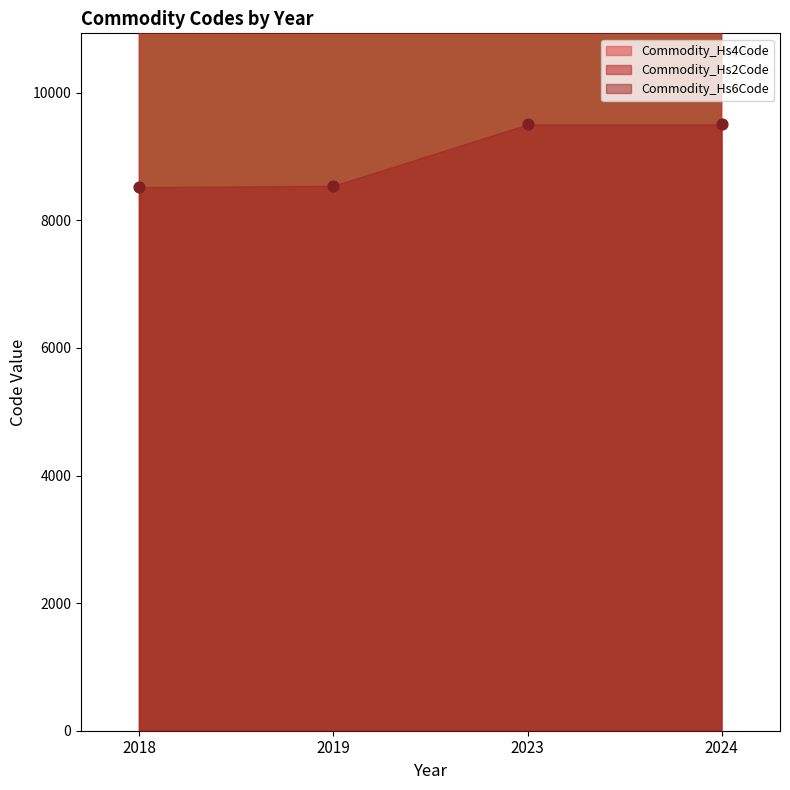

Is the value of Commodity_Hs4Code at 2023 greater than the value of Commodity_Hs6Code at 2023?

Yes